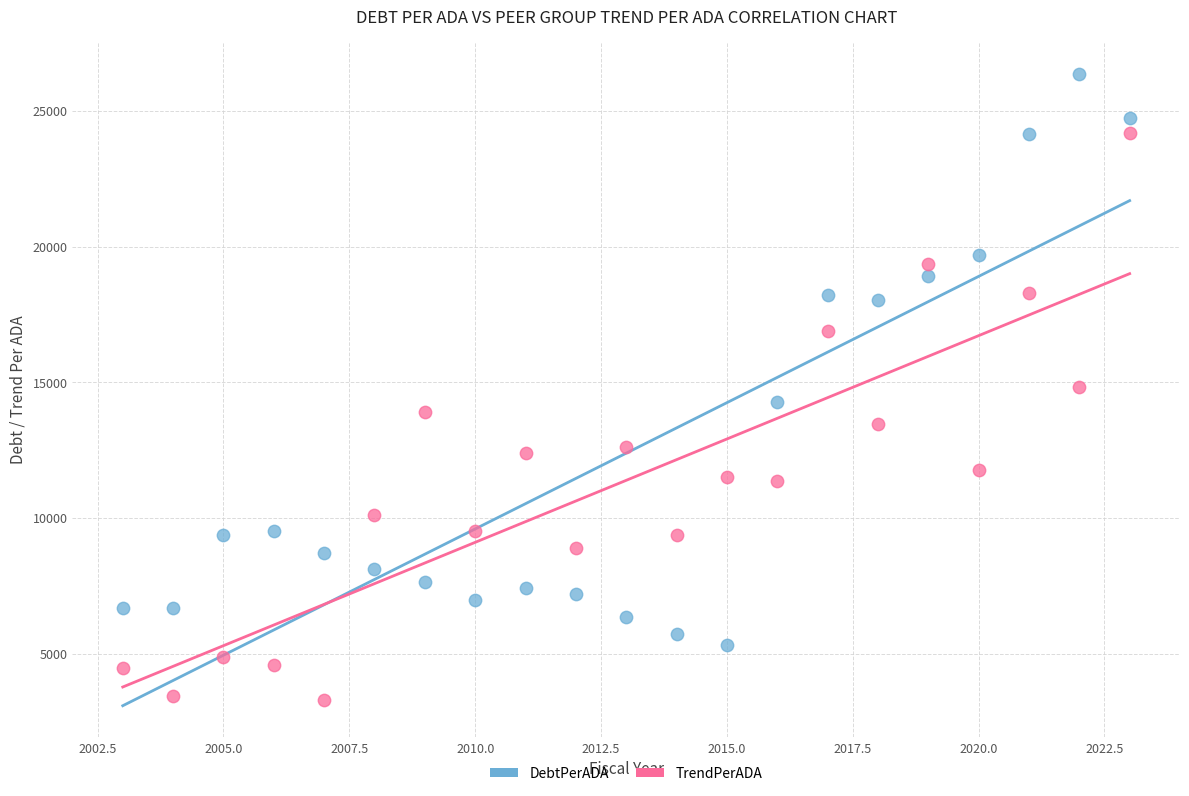

What is the X range (max minus min) for the scatter plot?

20.0